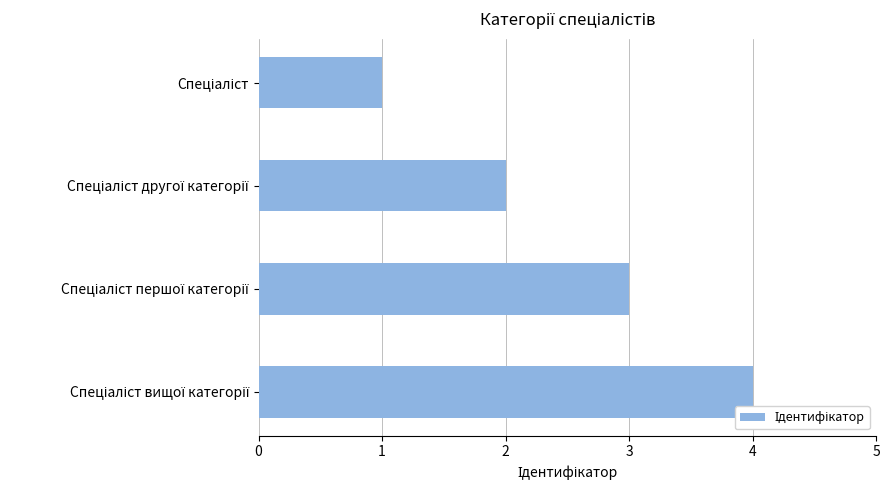

Are the bars grouped side by side (vs. stacked)?

No